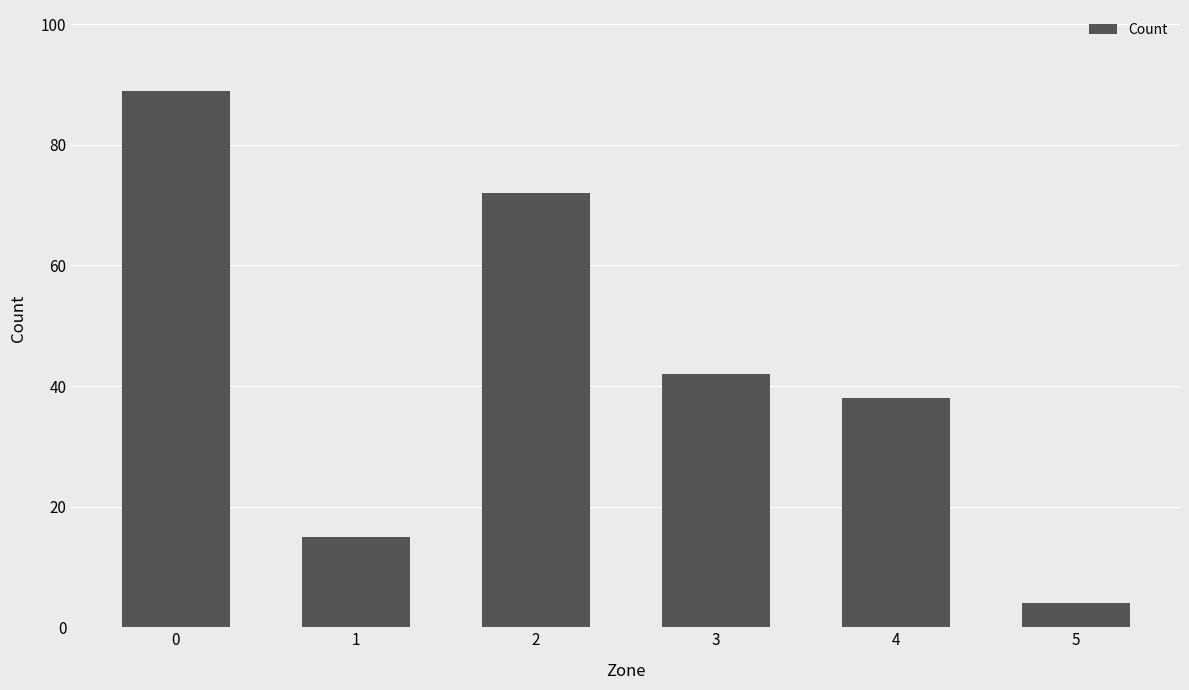

Rank the categories by value from lowest to highest.

5, 1, 4, 3, 2, 0